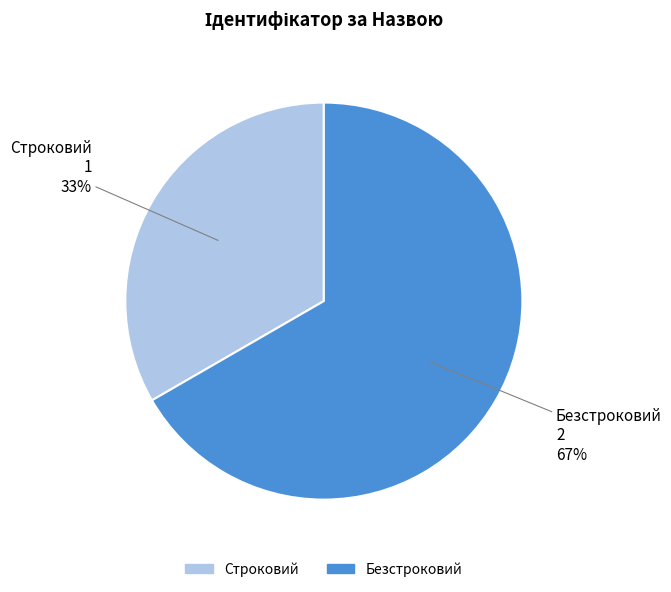

What percentage is the Безстроковий slice, to the nearest percent?

67%